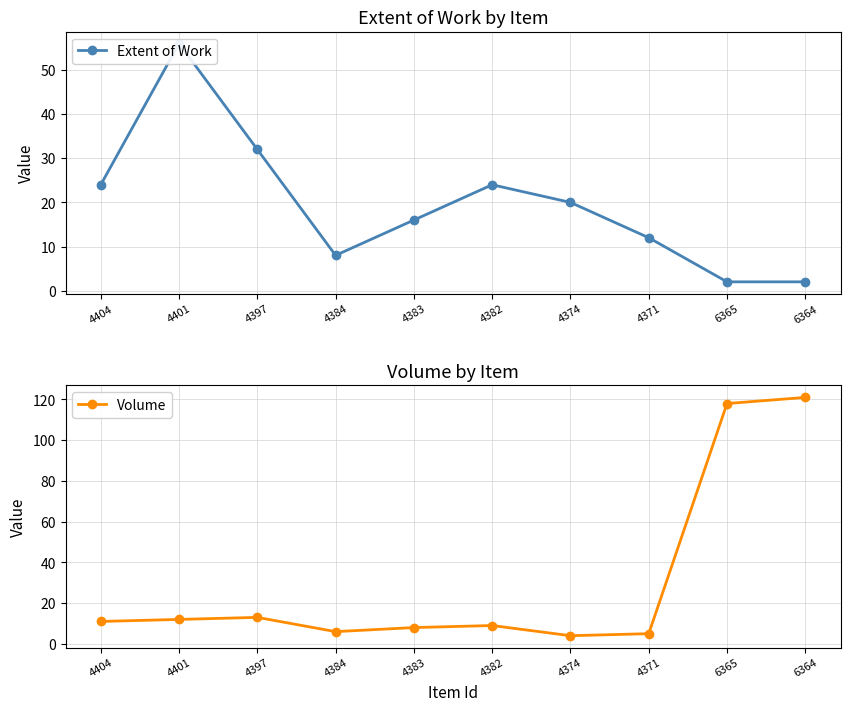

True or false: Extent of Work has a value of 5 at 4371.

False